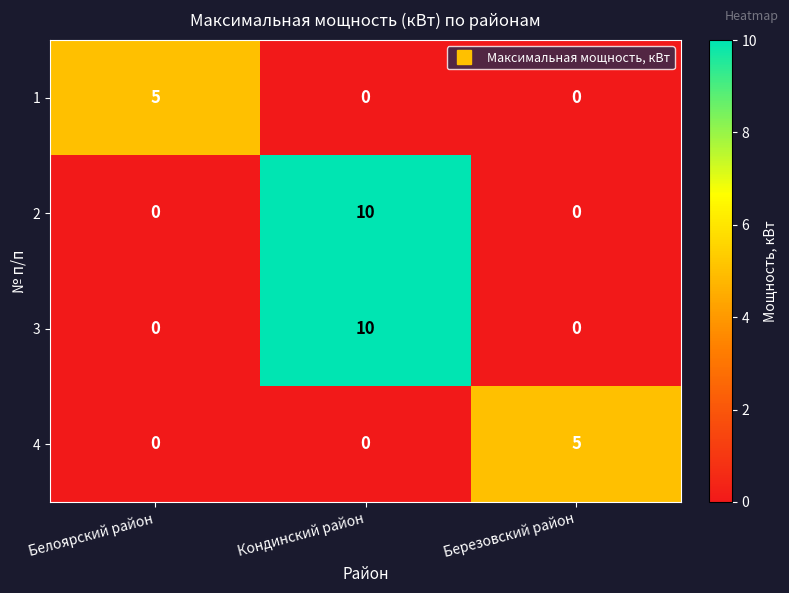

What is the spread (max minus min) of values at Кондинский район?

10